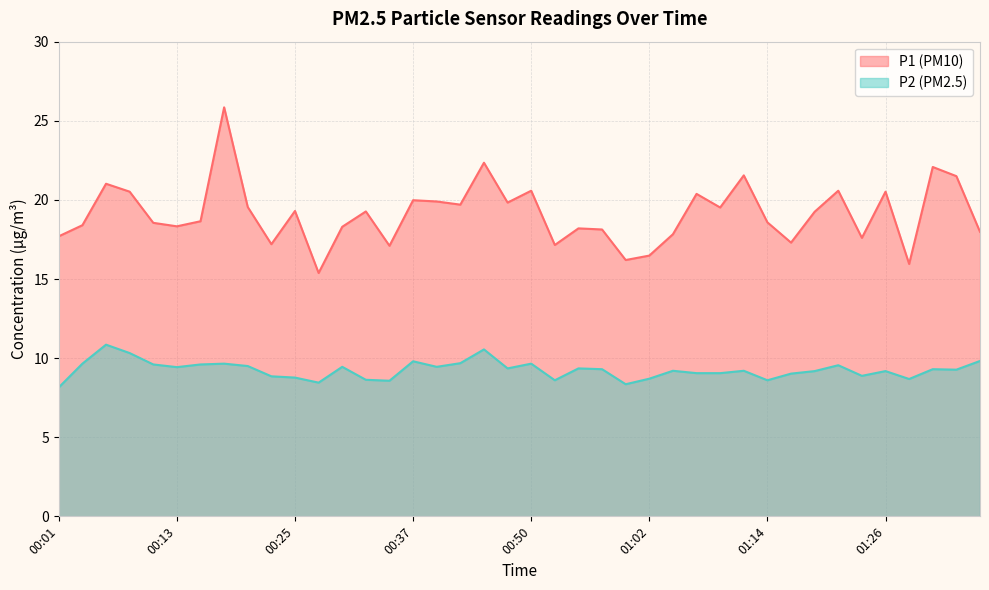

List the series in order of their peak value, highest first.

P1 (PM10), P2 (PM2.5)